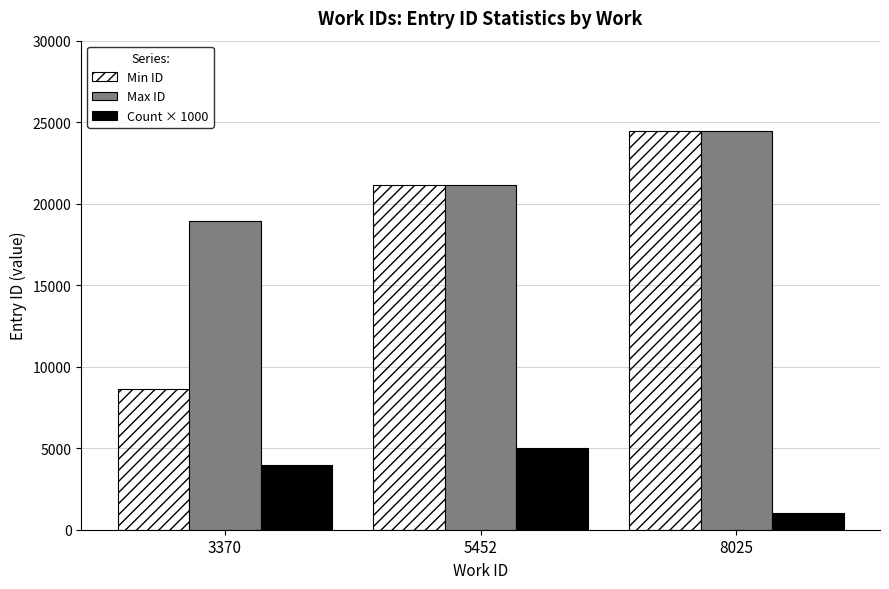

How many groups of bars are there?

3